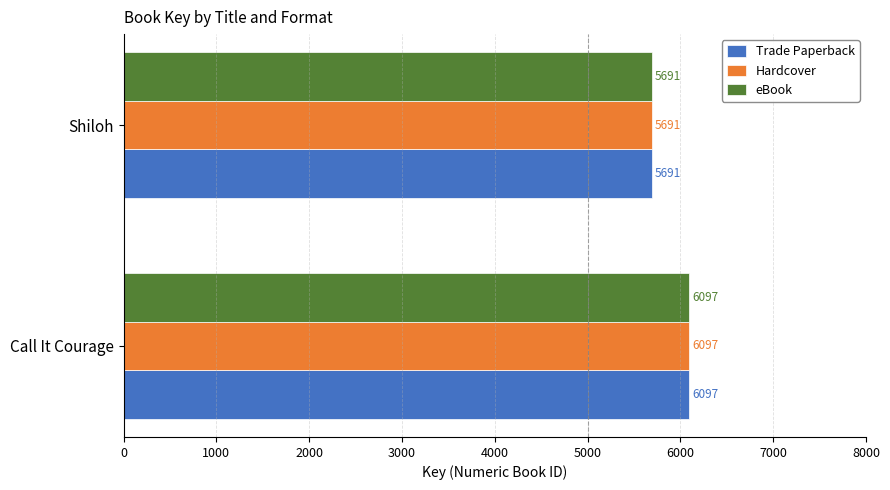

What is the difference between the maximum and minimum values in the Hardcover series?

406